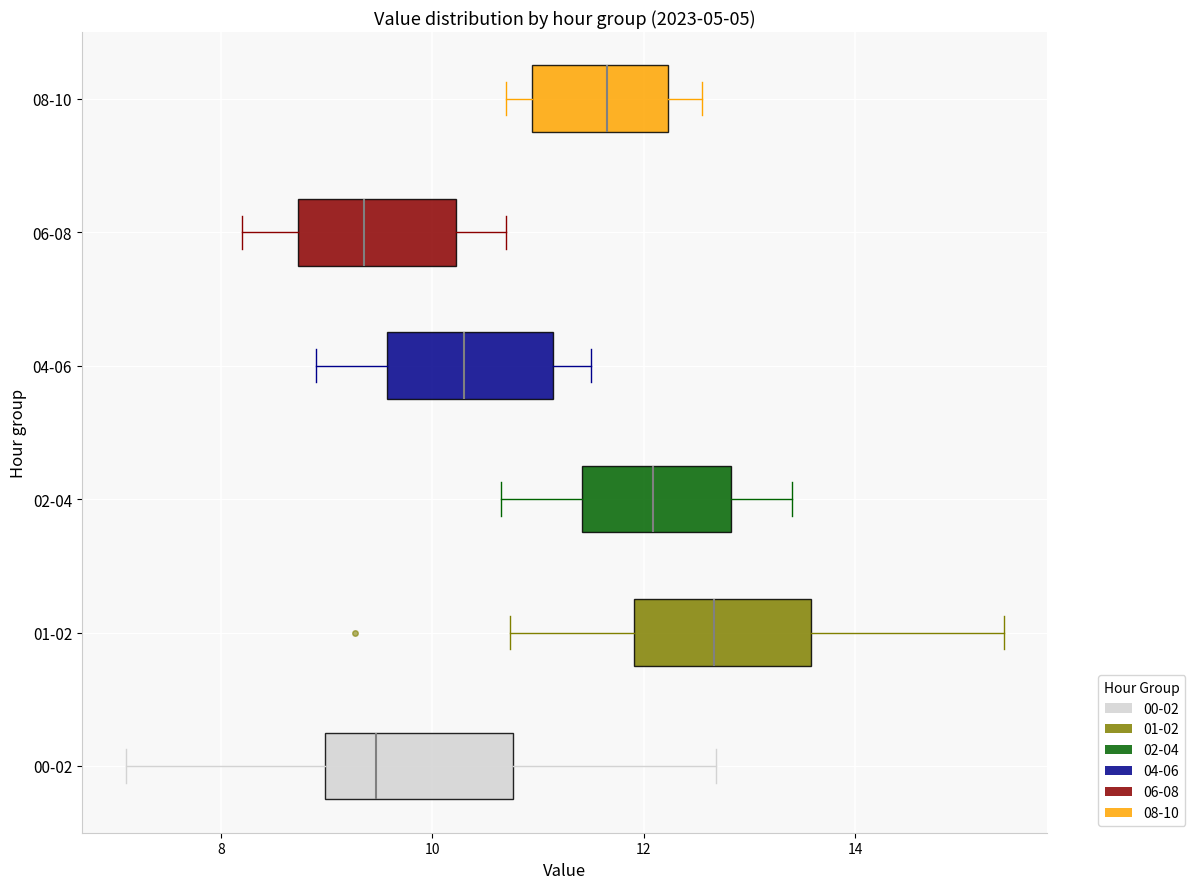

Reading bottom to top, transcribe this box plot: for each box, give where its median line is, the range the box spans, and where its two whiskers end, as read against the x-axis. The values are not printed on the chart, so give them approximately, as read against the axis.

00-02: median 9.4, box 9.0 to 10.8, whiskers 7.2 to 12.6
01-02: median 12.6, box 12.0 to 13.6, whiskers 10.8 to 15.4
02-04: median 12.0, box 11.4 to 12.8, whiskers 10.6 to 13.4
04-06: median 10.4, box 9.6 to 11.2, whiskers 9.0 to 11.6
06-08: median 9.4, box 8.8 to 10.2, whiskers 8.2 to 10.8
08-10: median 11.6, box 11.0 to 12.2, whiskers 10.8 to 12.6